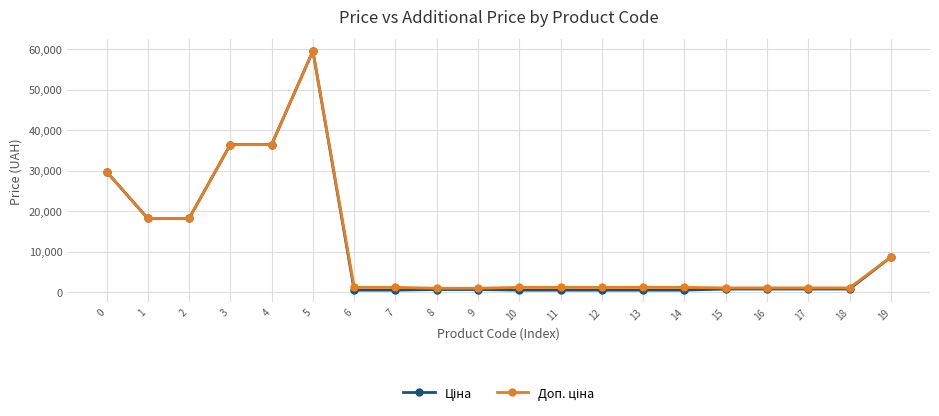

What is the maximum value shown in the chart?

59523.0